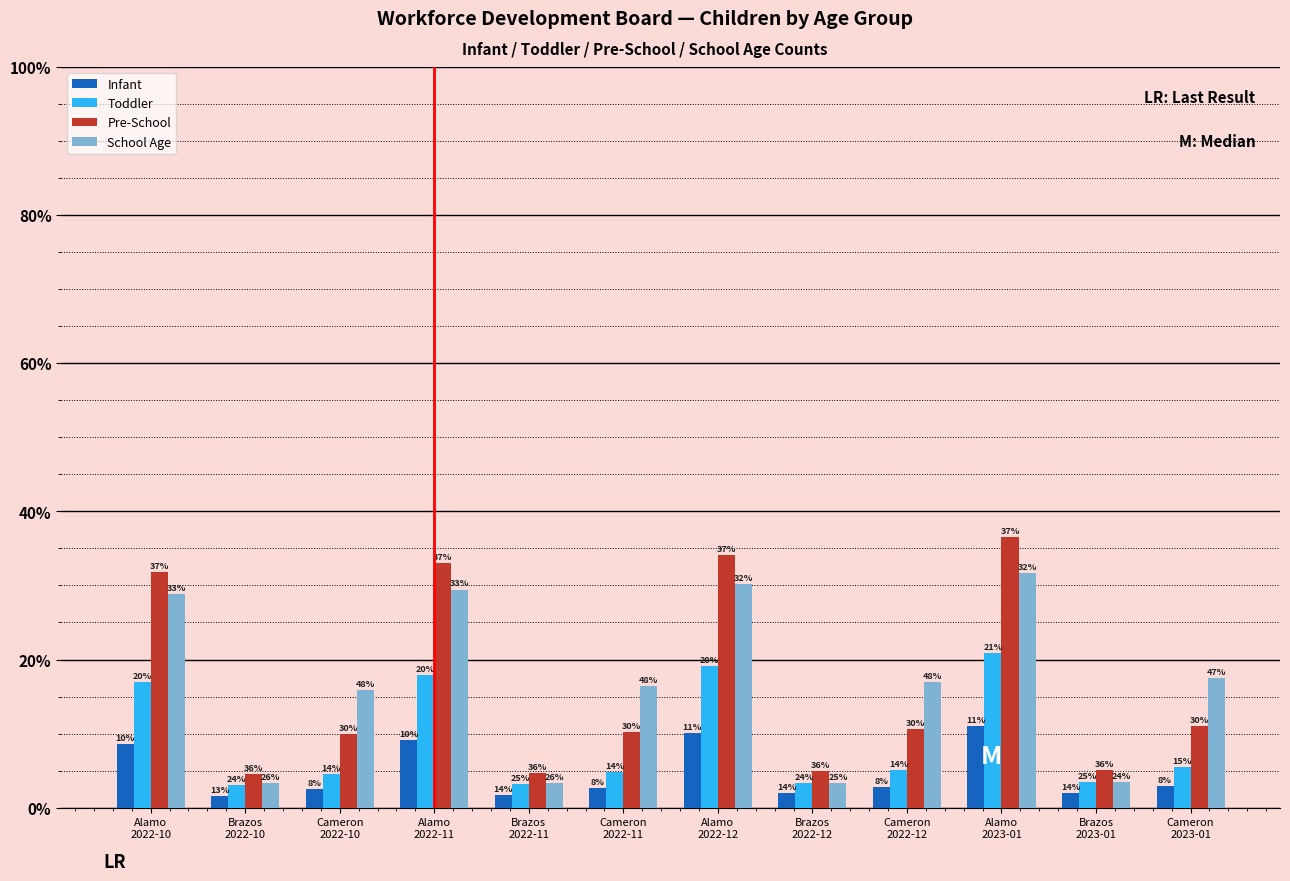

Does the chart contain stacked bars?

No